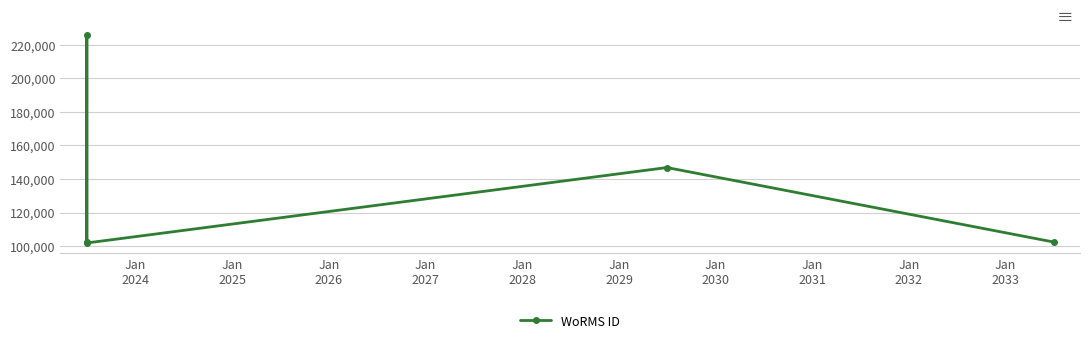

Count the number of data series in this chart.

1